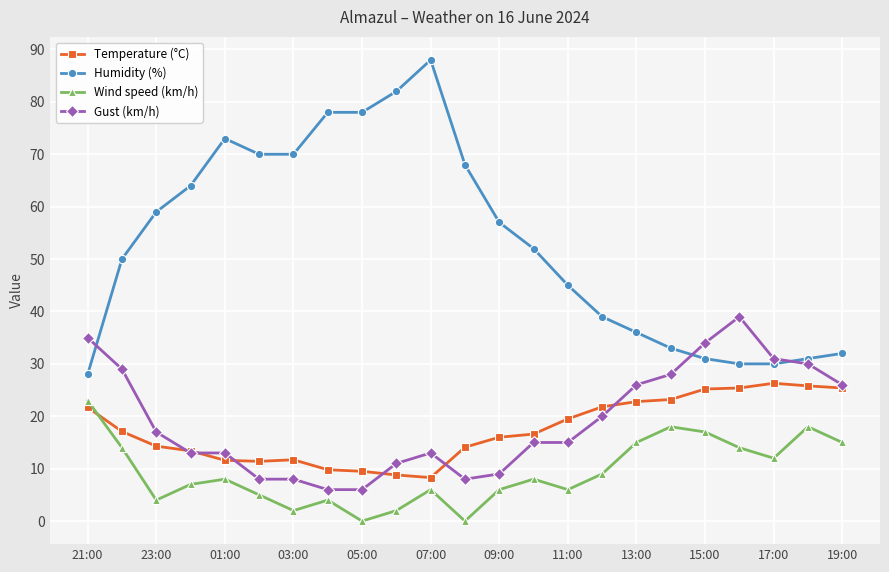

What is the maximum value shown in the chart?

88.0